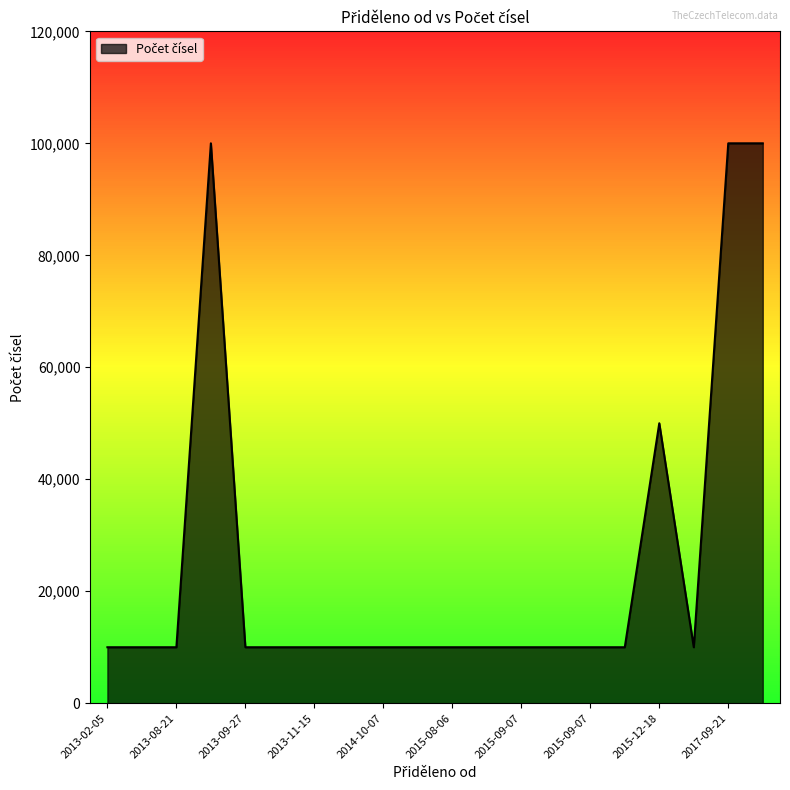

Count the number of values greater than 10000.

4